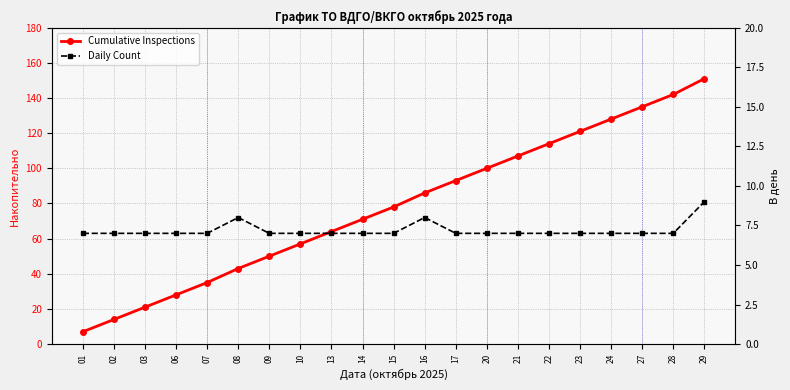

Is it true that Cumulative Inspections equals 88 at 10?

False